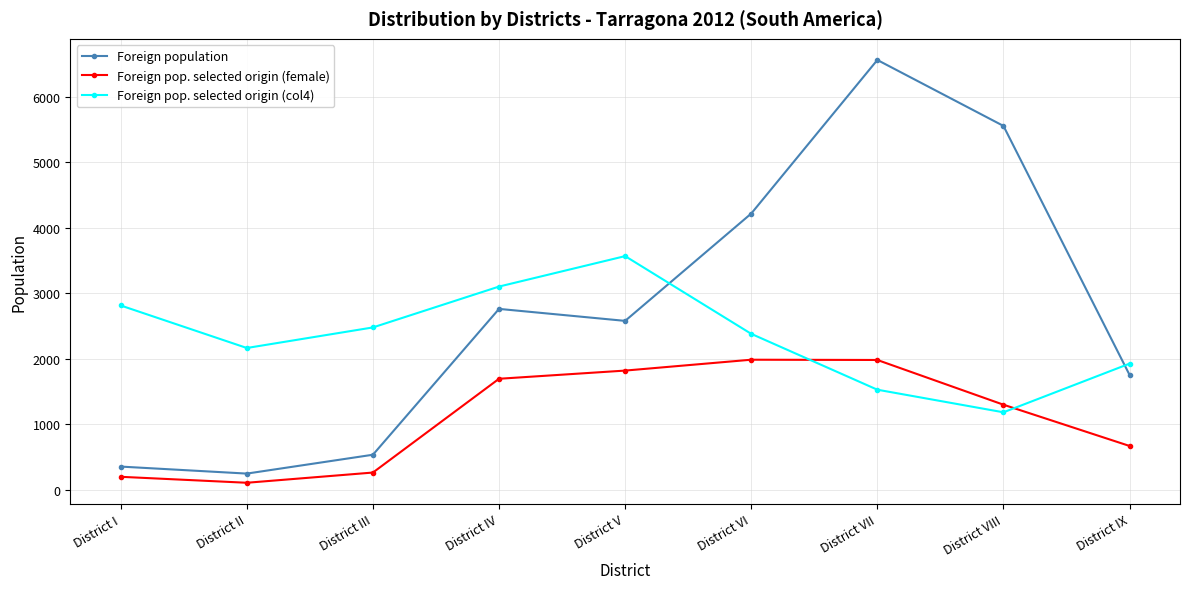

Does the chart display data point markers on the line(s)?

Yes